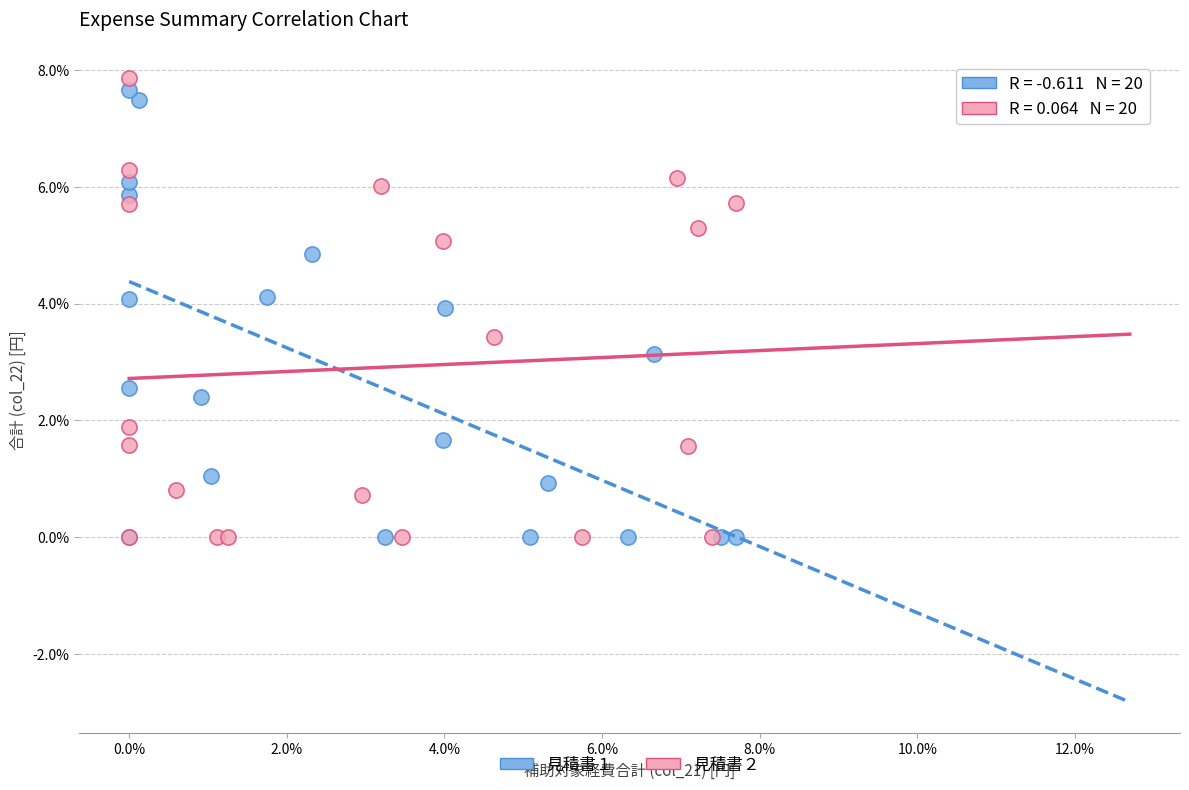

What are all the series names shown in the legend?

見積書１, 見積書２